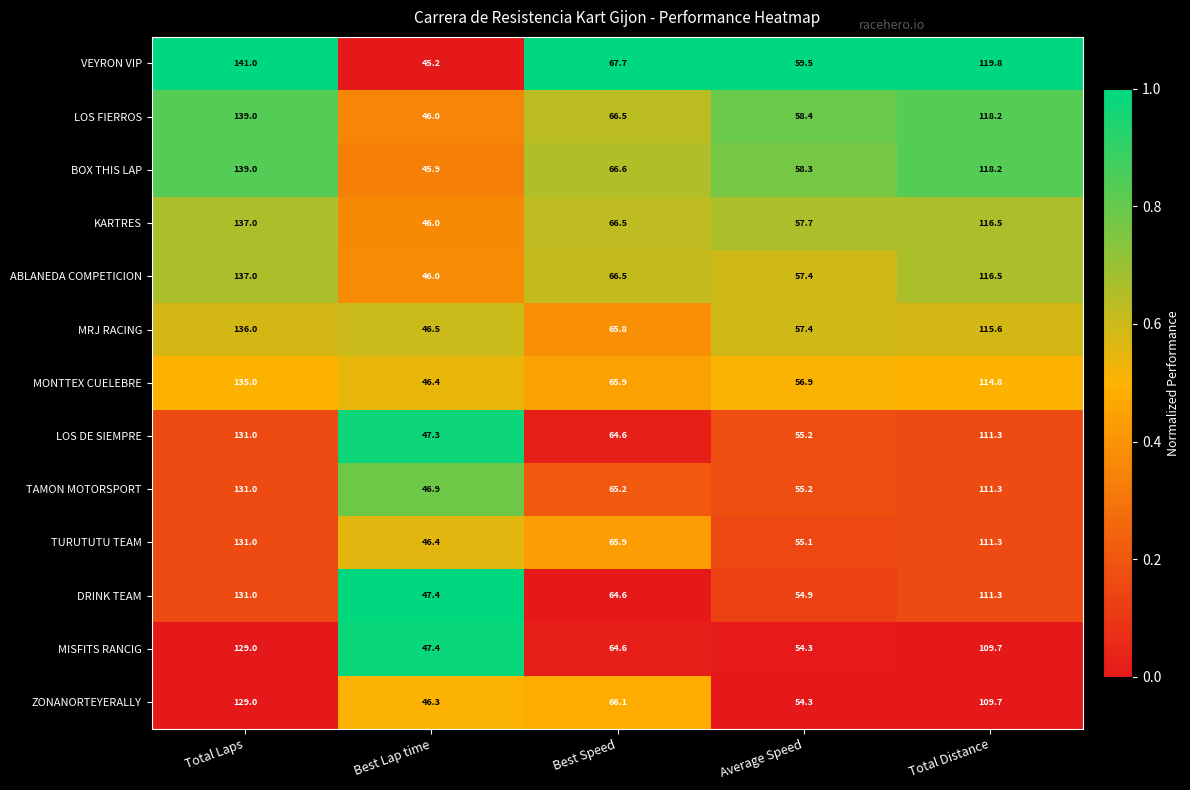

List the labels in order of MRJ RACING value, largest first.

Total Laps, Total Distance, Best Speed, Average Speed, Best Lap time